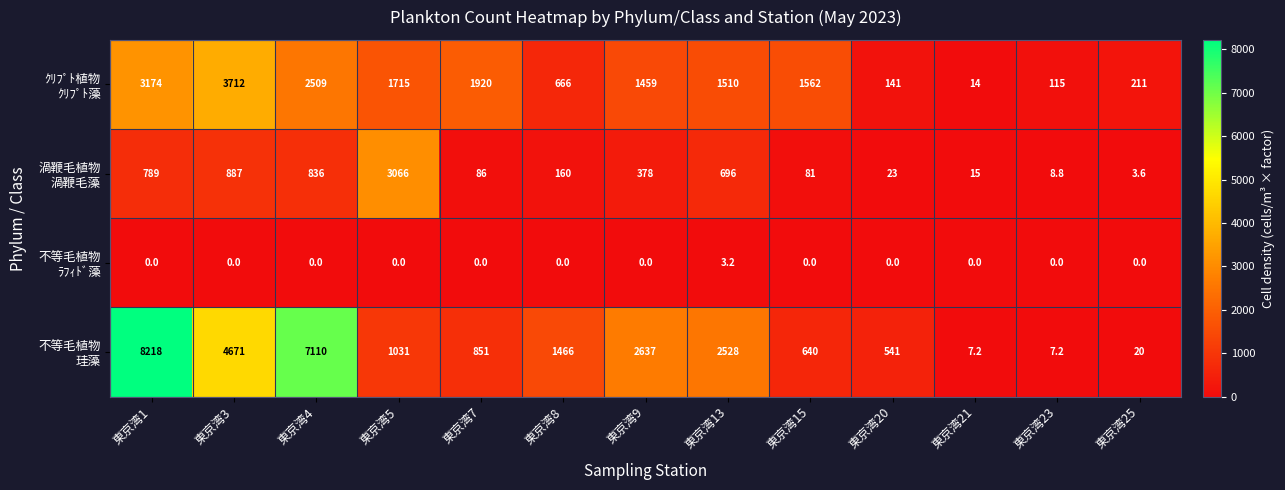

Count the number of data series in this chart.

4